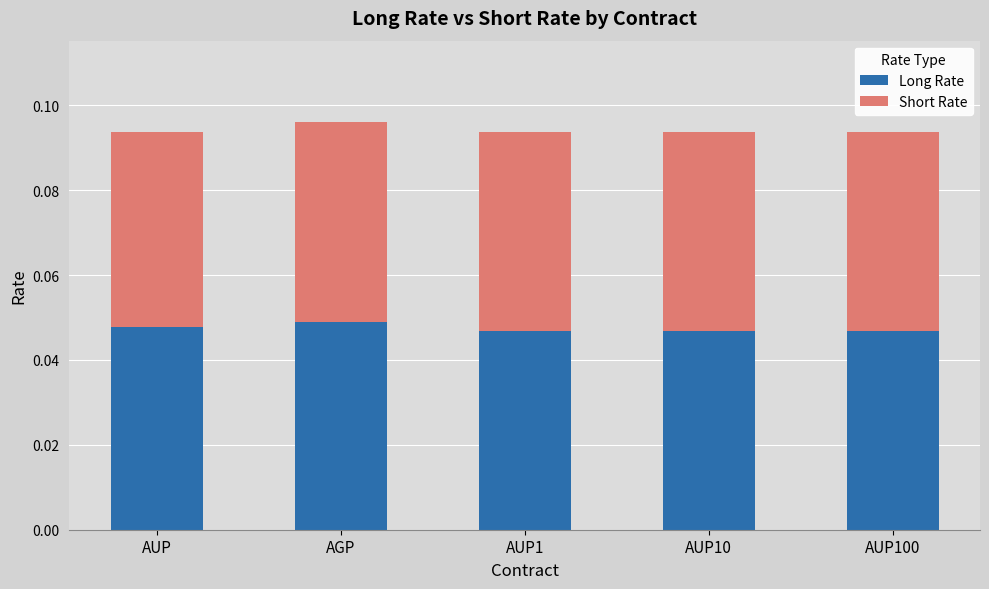

True or false: Long Rate has a value of 0.1 at AUP.

False